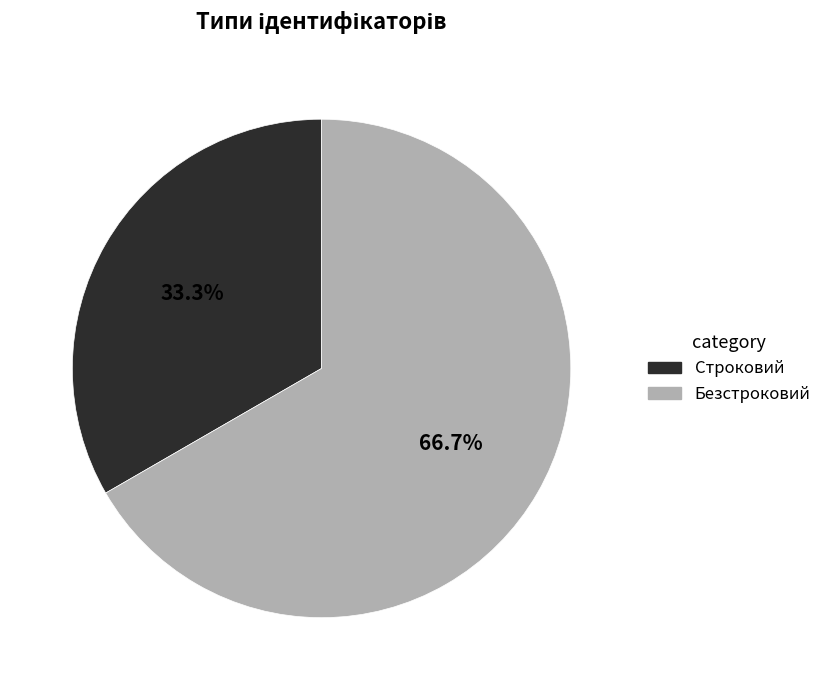

Between Строковий and Безстроковий, which is larger?

Безстроковий